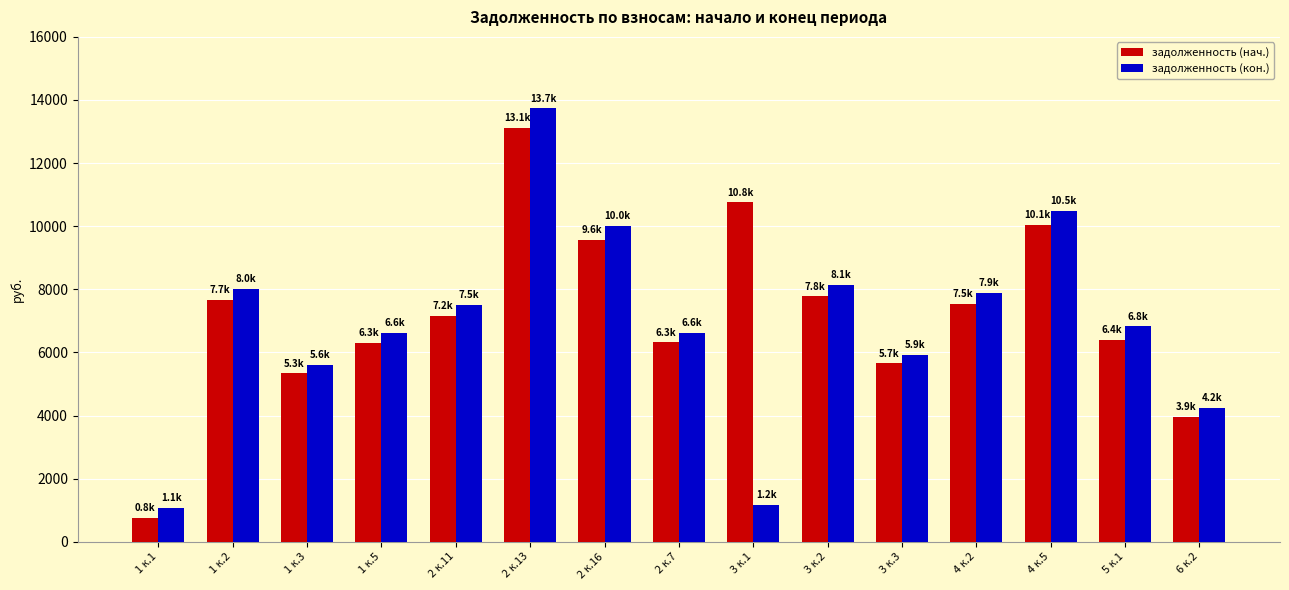

Which series has the widest spread of values?

задолженность (кон.)